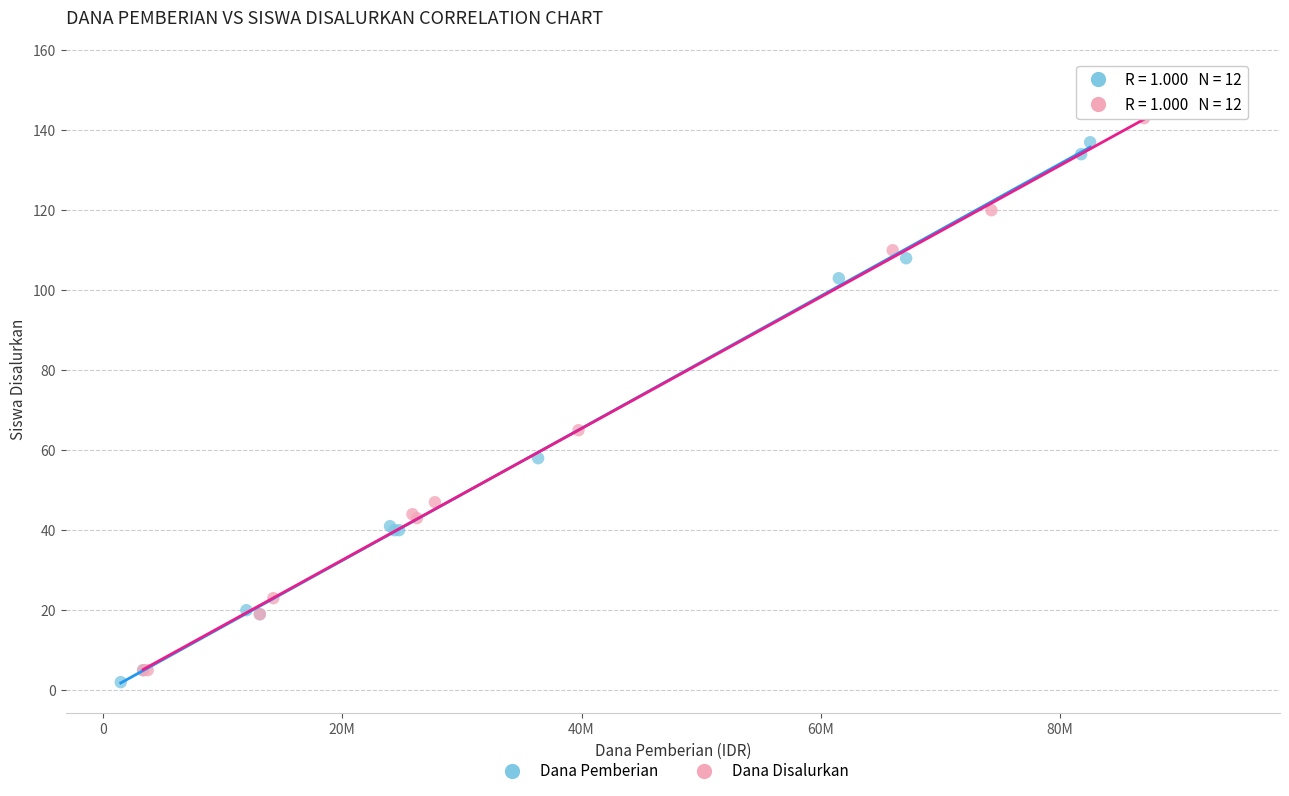

Which series has the widest spread of Y values?

Dana Disalurkan